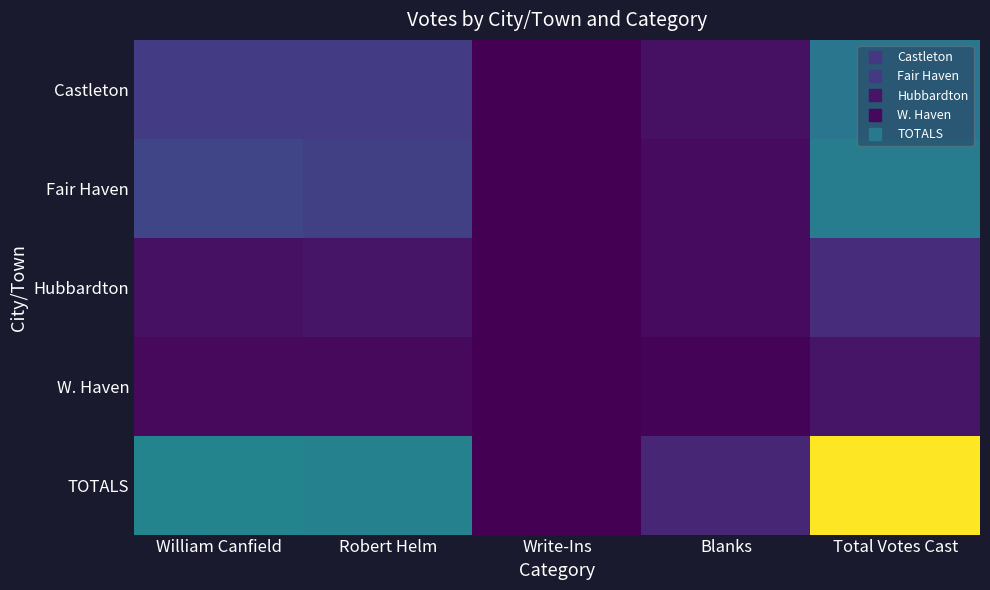

Reading left to right, extract all data points from this chart.

Castleton: William Canfield=44	Robert Helm=43	Write-Ins=0	Blanks=11	Total Votes Cast=98
Fair Haven: William Canfield=52	Robert Helm=47	Write-Ins=0	Blanks=7	Total Votes Cast=106
Hubbardton: William Canfield=11	Robert Helm=14	Write-Ins=0	Blanks=7	Total Votes Cast=32
W. Haven: William Canfield=6	Robert Helm=6	Write-Ins=0	Blanks=2	Total Votes Cast=14
TOTALS: William Canfield=113	Robert Helm=110	Write-Ins=0	Blanks=27	Total Votes Cast=250